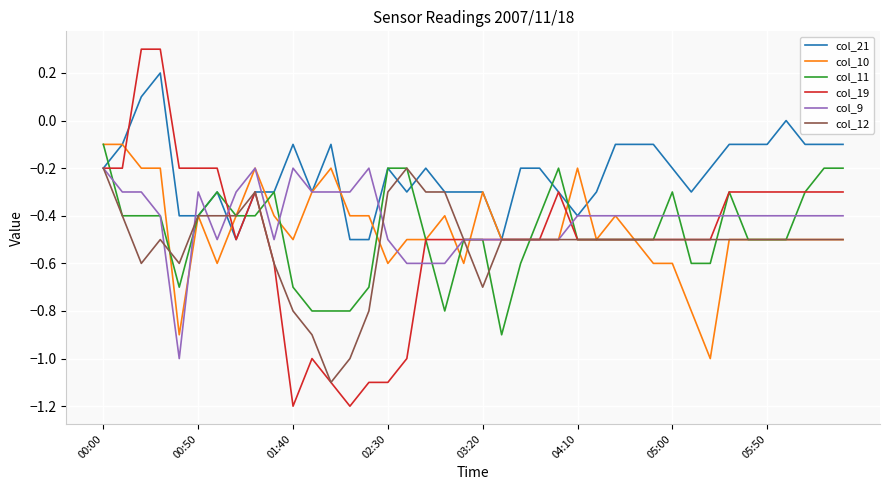

Does the chart have visible grid lines?

Yes